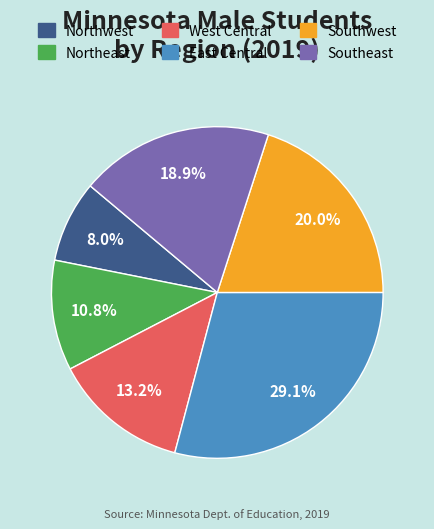

True or false: East Central accounts for 29% of the total.

True